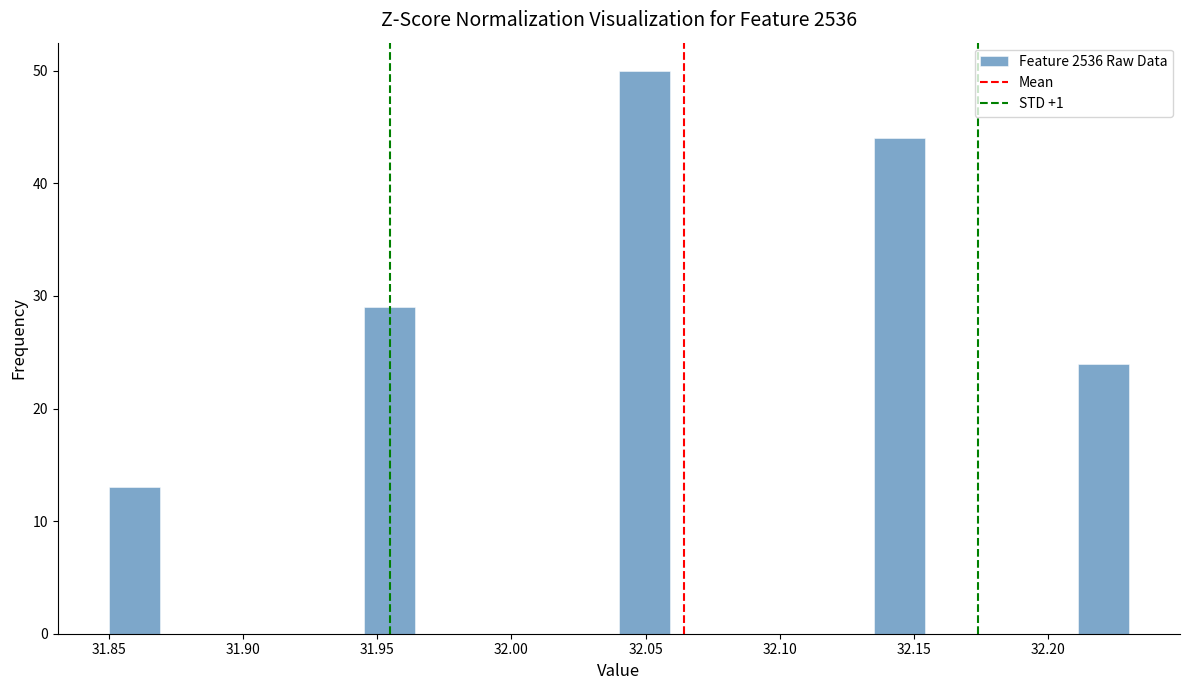

Read against the x-axis, roughly where is the centre of the tallest bar?

32.050